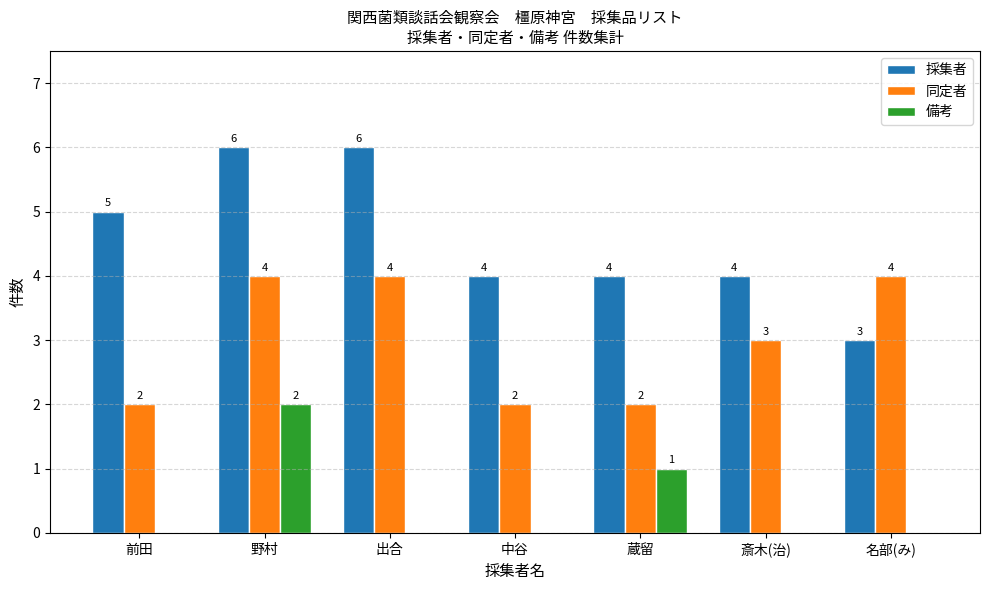

Reading right to left, what are all the values shown in this chart?

採集者: 名部(み)=3	斎木(治)=4	蔵留=4	中谷=4	出合=6	野村=6	前田=5
同定者: 名部(み)=4	斎木(治)=3	蔵留=2	中谷=2	出合=4	野村=4	前田=2
備考: 名部(み)=0	斎木(治)=0	蔵留=1	中谷=0	出合=0	野村=2	前田=0